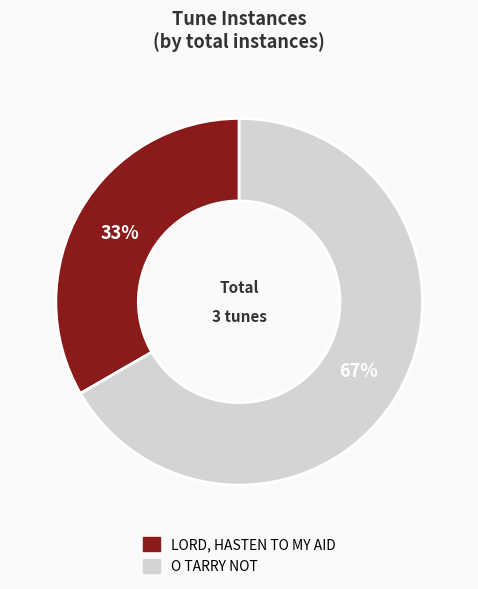

Approximately how many times larger is the value at O TARRY NOT compared to LORD, HASTEN TO MY AID?

2.0